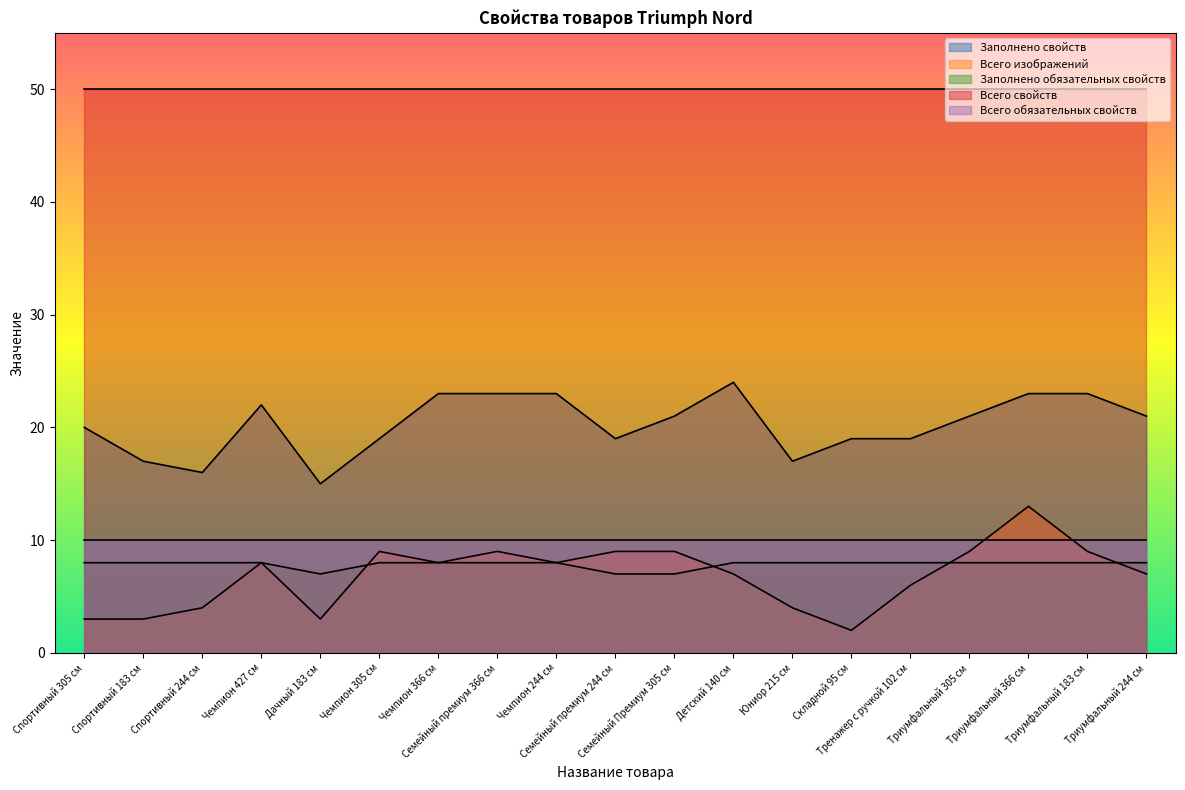

True or false: Заполнено свойств and Всего свойств intersect in this chart.

False